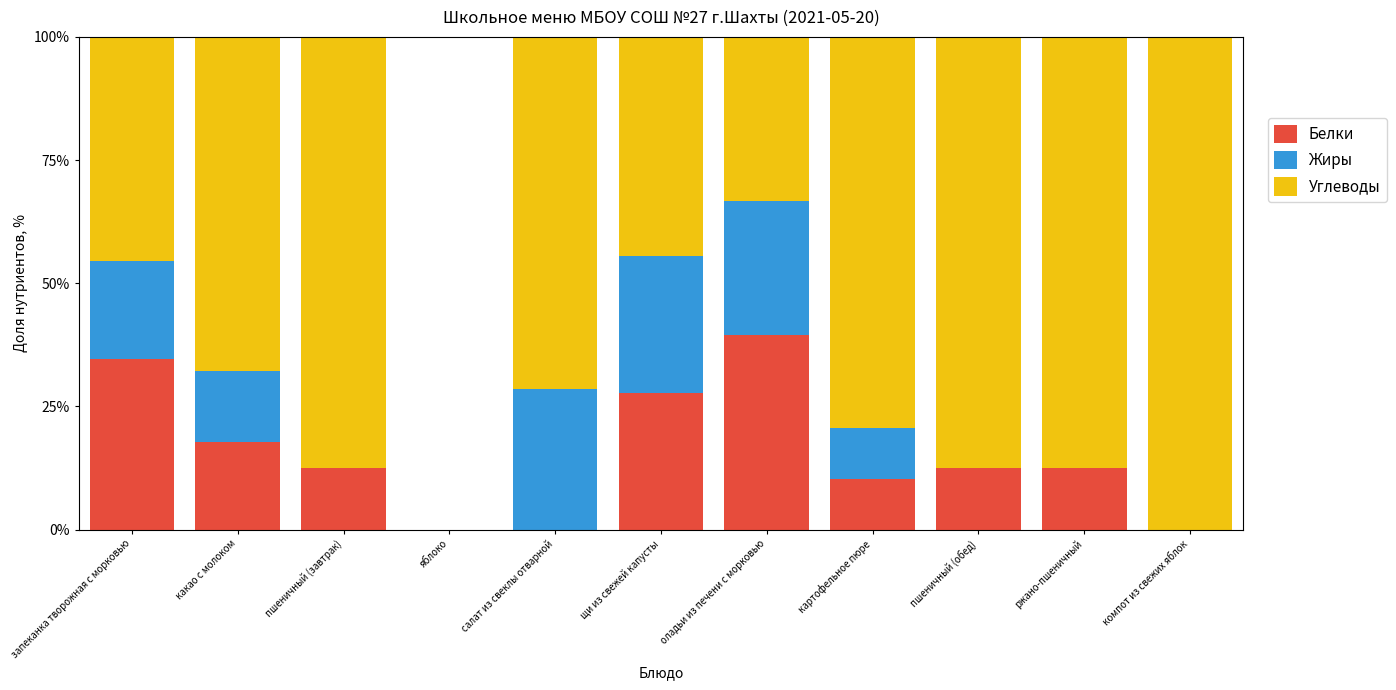

The value of Белки at оладьи из печени с морковью is 39.4. True or false?

True